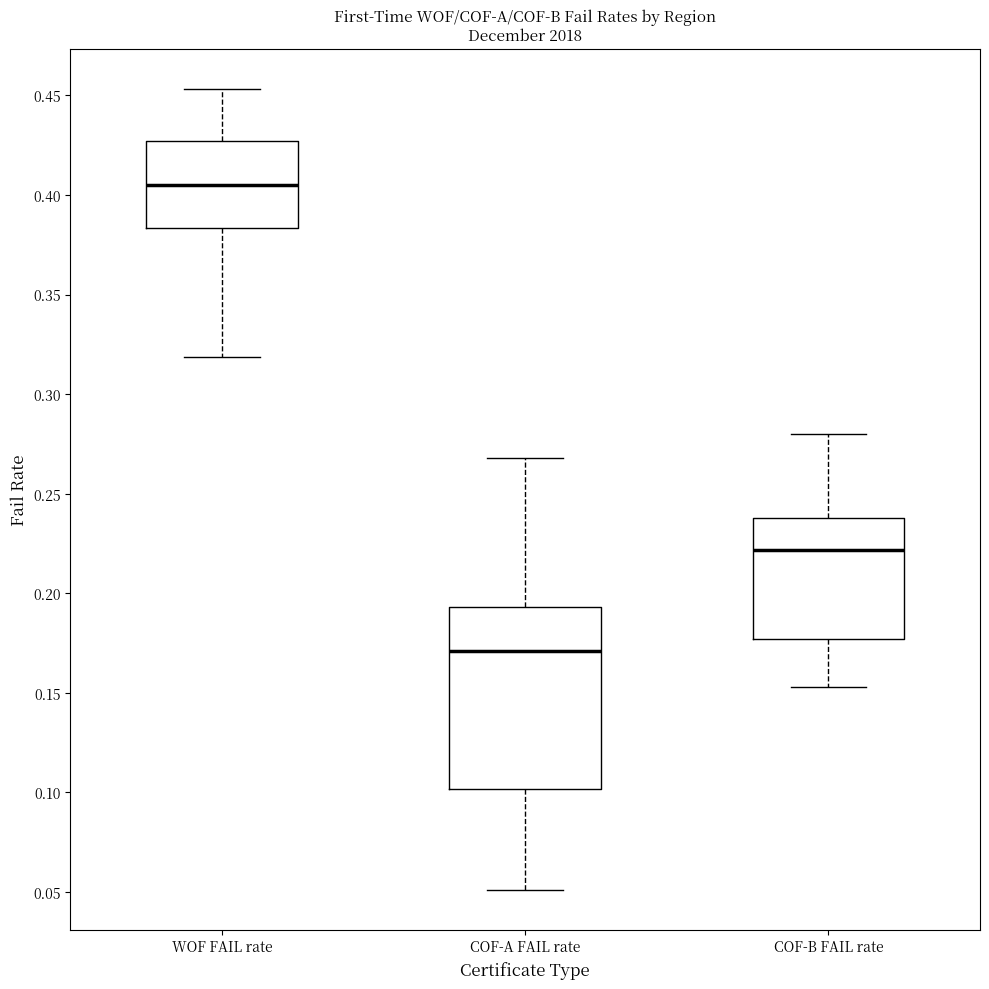

Which box's median line is the lowest?

COF-A FAIL rate